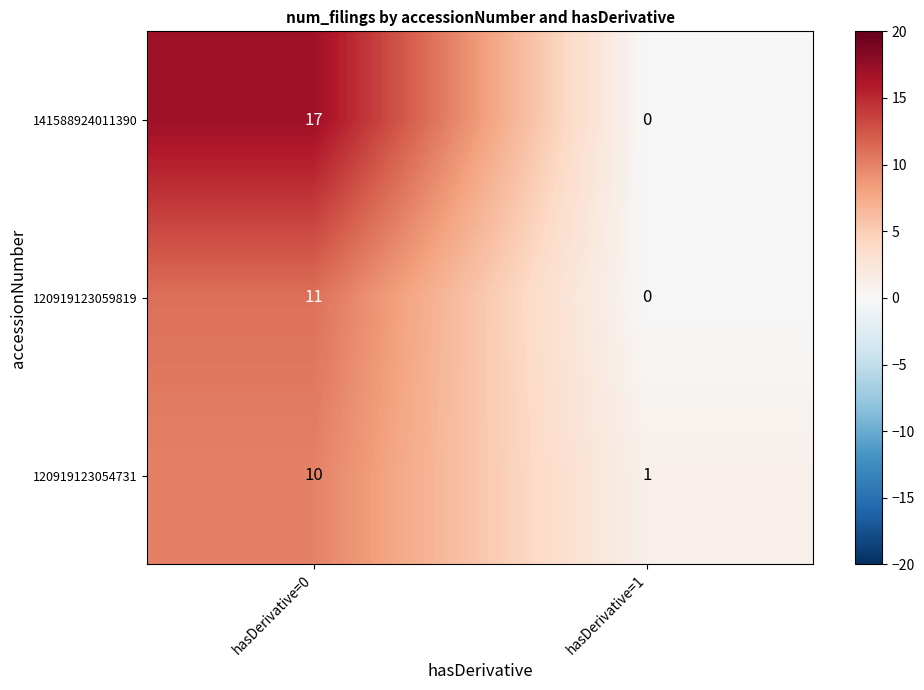

List the labels in order of 141588924011390 value, largest first.

hasDerivative=0, hasDerivative=1